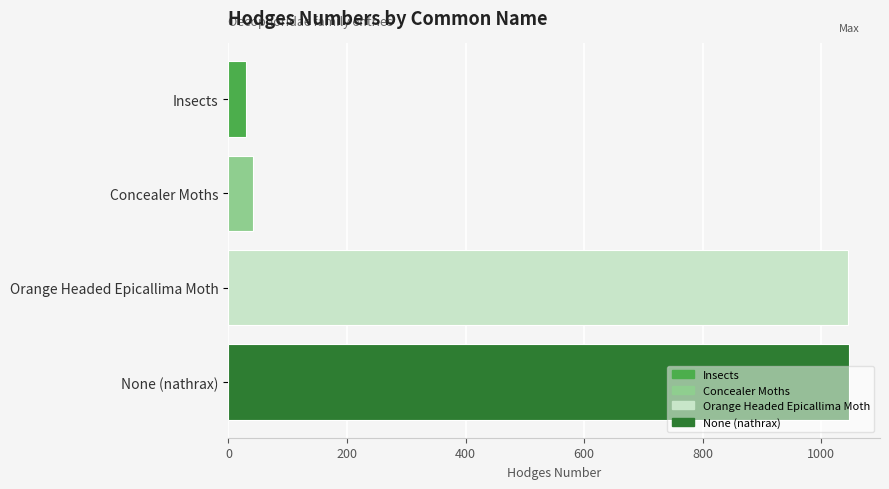

What is the label of the 3rd bar from the top?

Orange Headed Epicallima Moth